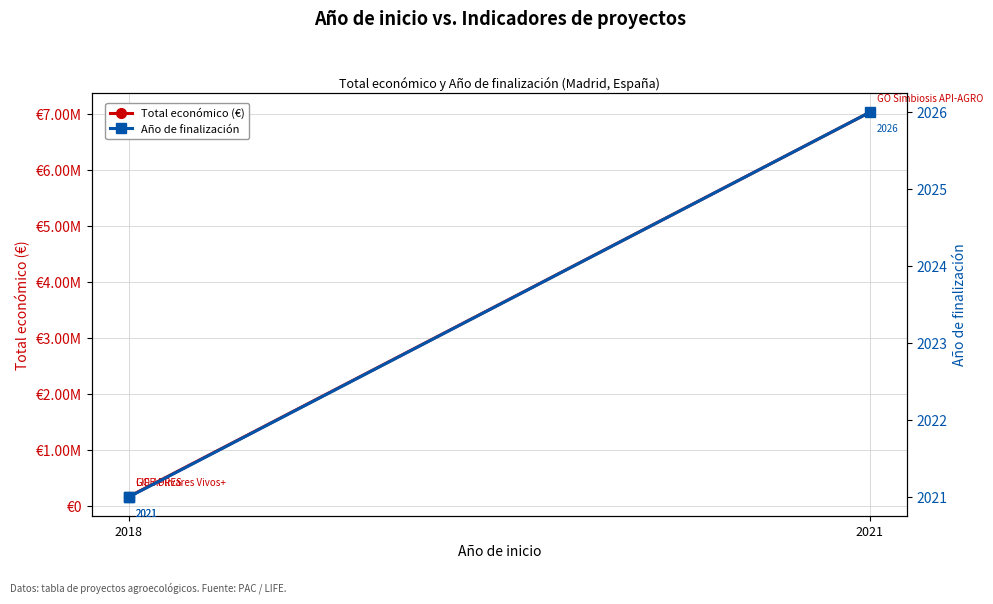

What is the sum of all Año de finalización values?

6068